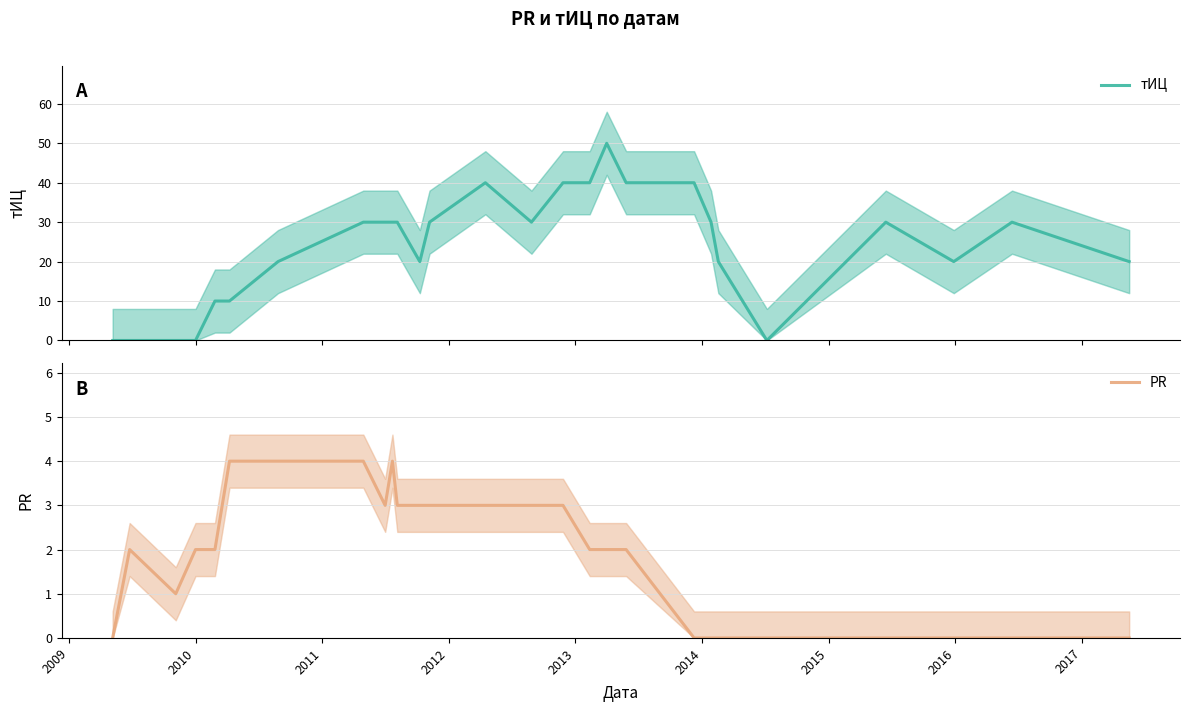

What is the maximum value for PR?

4